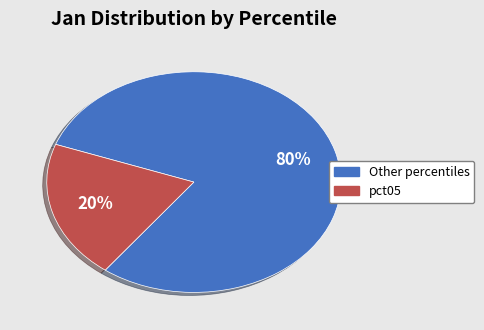

To the nearest percent, what is the average slice percentage?

50%